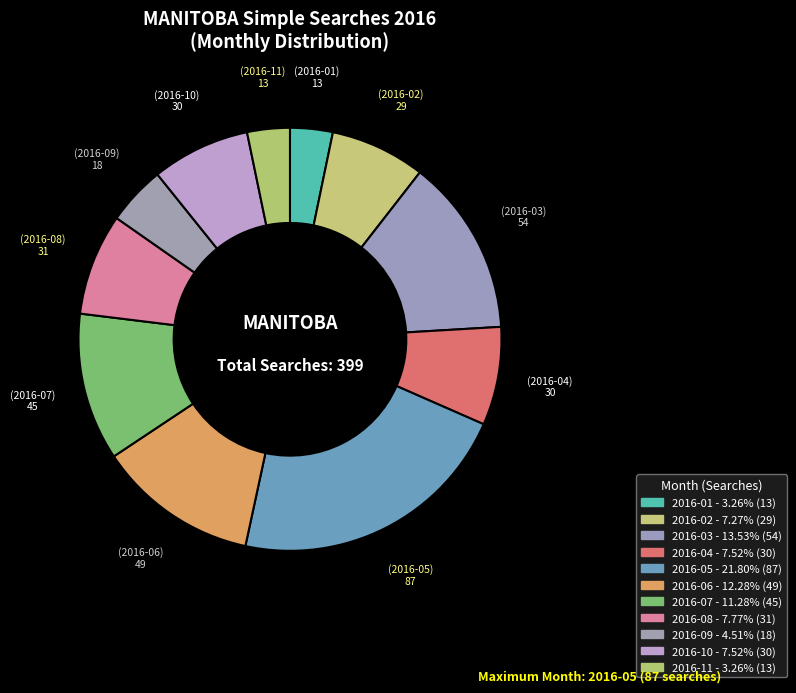

What portion of the pie excludes 2016-06?

87.7%